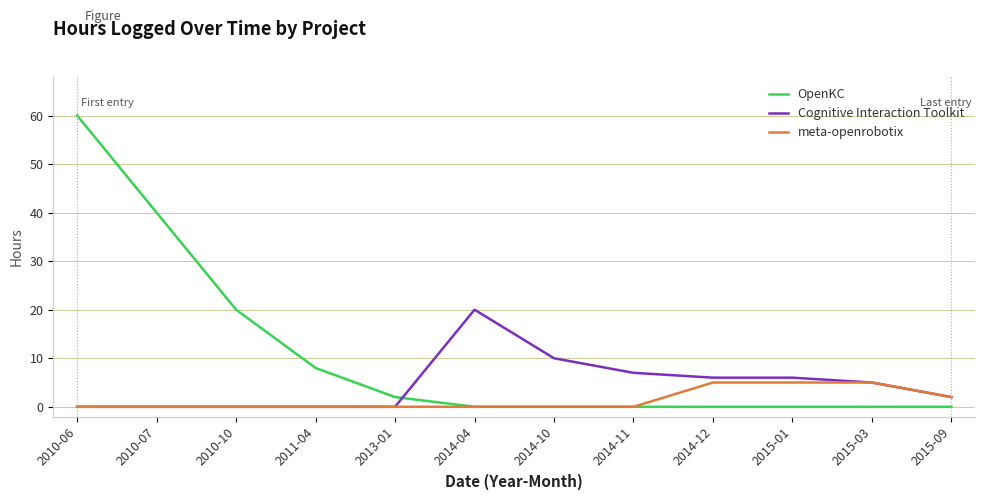

How many times do Cognitive Interaction Toolkit and OpenKC cross each other?

1